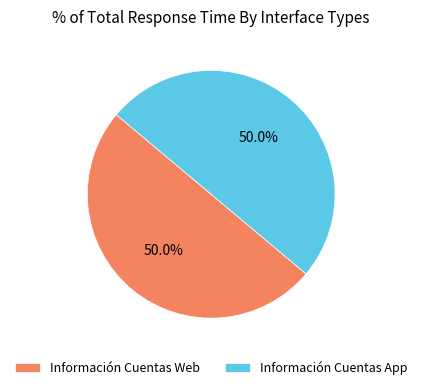

What is the ratio of the value at Información Cuentas Web to the value at Información Cuentas App?

1.0